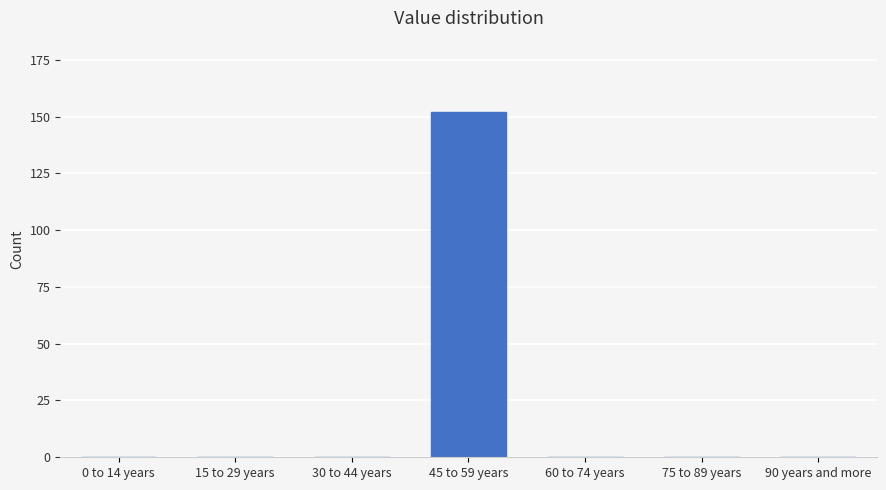

Reading right to left, extract all data points from this chart.

90 years and more=0	75 to 89 years=0	60 to 74 years=0	45 to 59 years=152	30 to 44 years=0	15 to 29 years=0	0 to 14 years=0